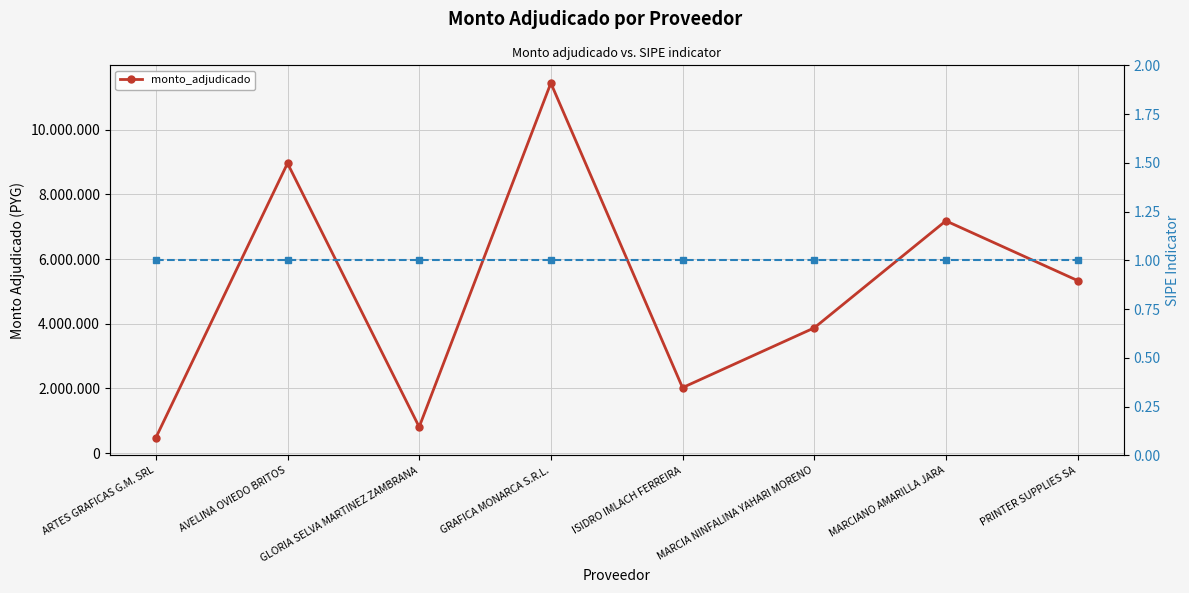

How many lines are shown in the chart?

1